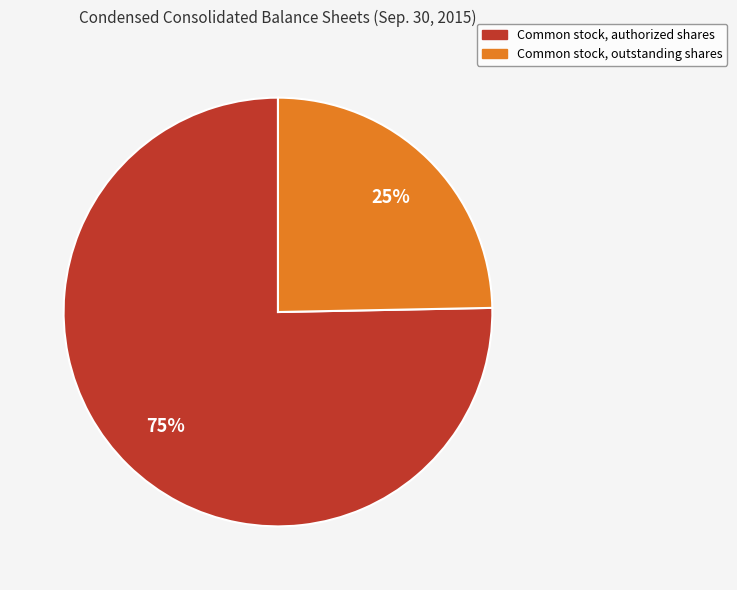

Count the number of slices in the pie.

2